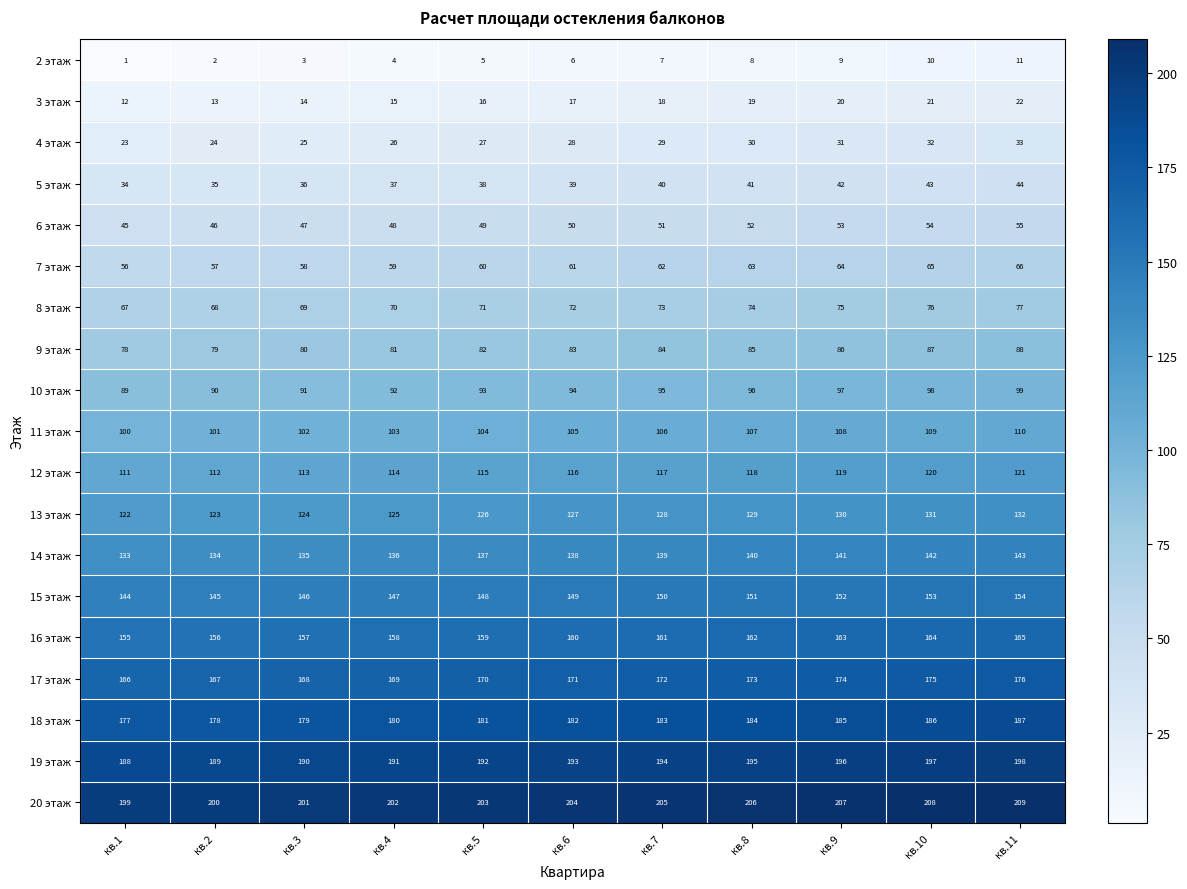

How many 18 этаж values are between 179 and 185?

7